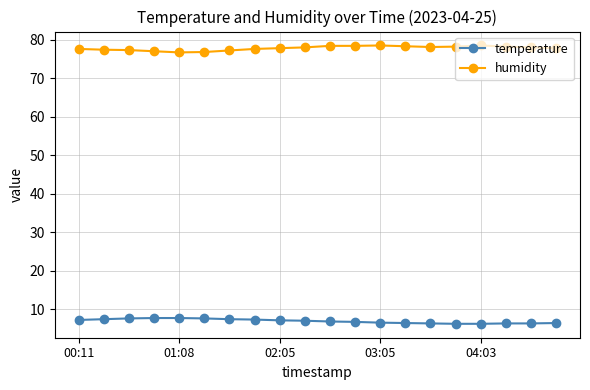

What is the sum of all temperature values?

138.1